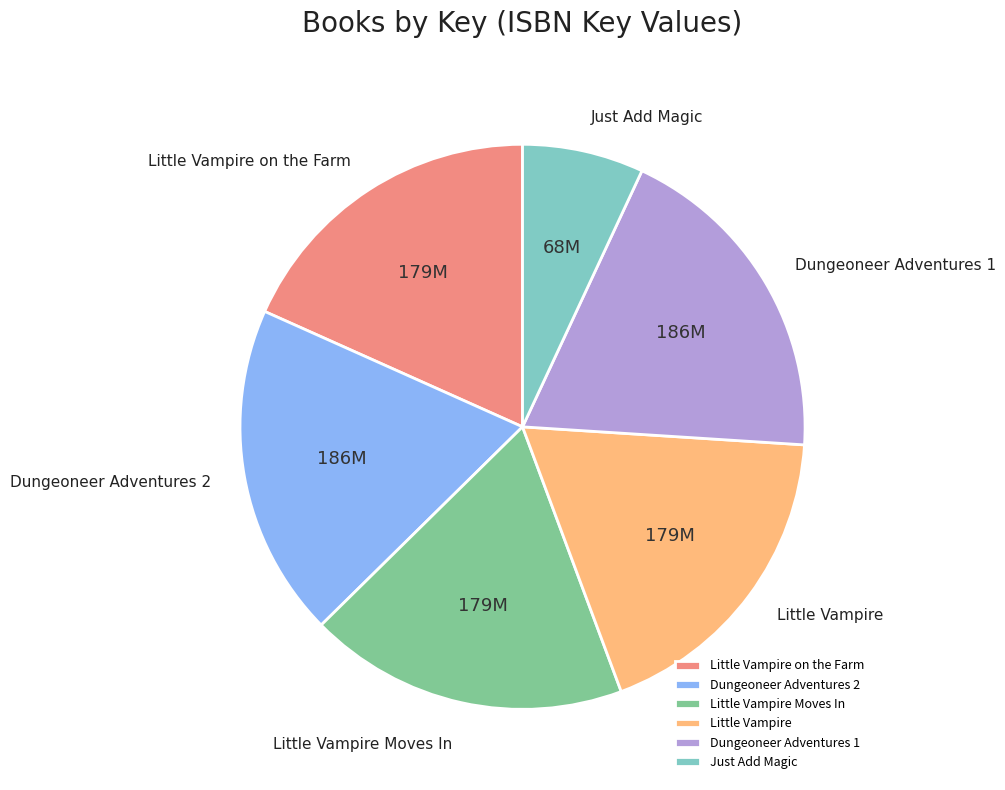

Which has a higher value, Little Vampire on the Farm or Dungeoneer Adventures 2?

Dungeoneer Adventures 2